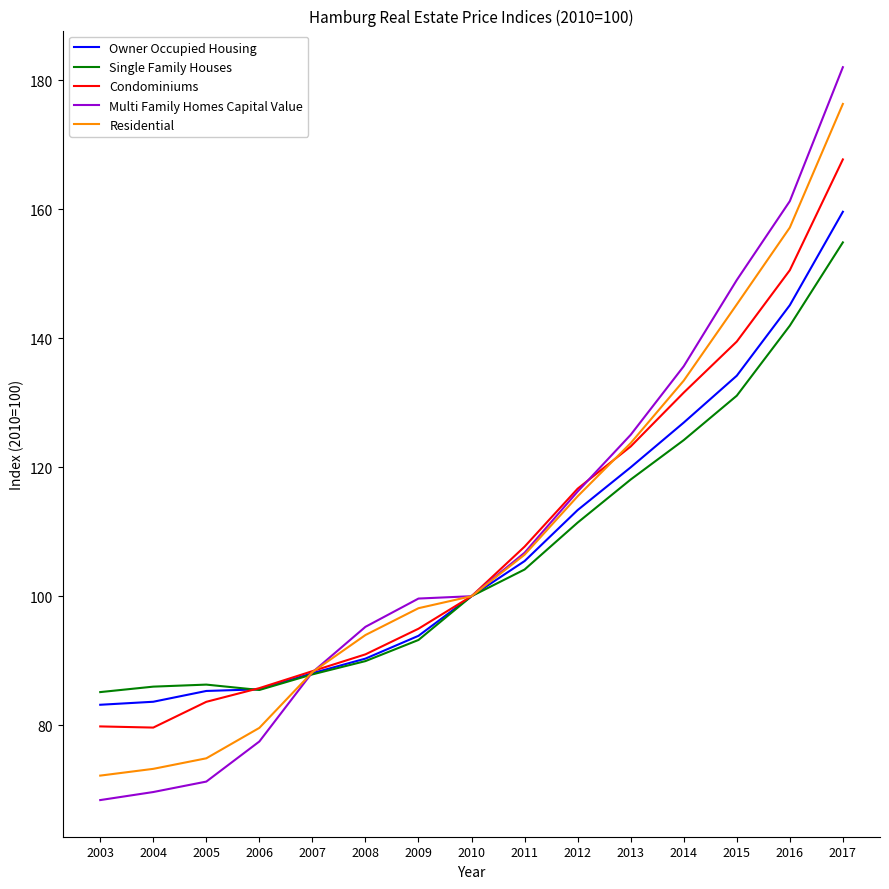

What is the difference between the maximum and minimum values in the Residential series?

104.2